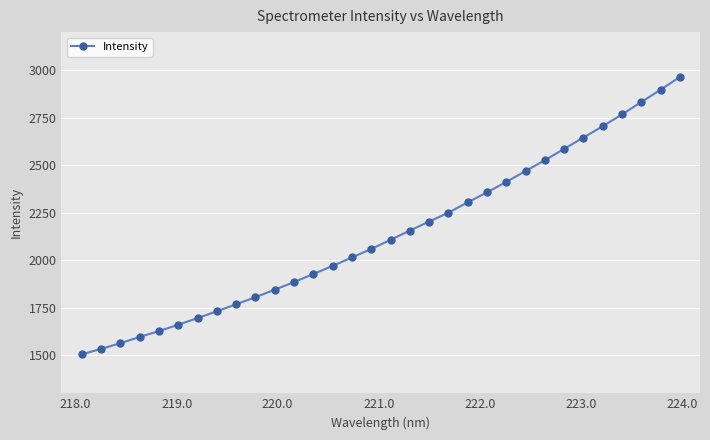

What is the value of the 9th point from the left?

1768.3